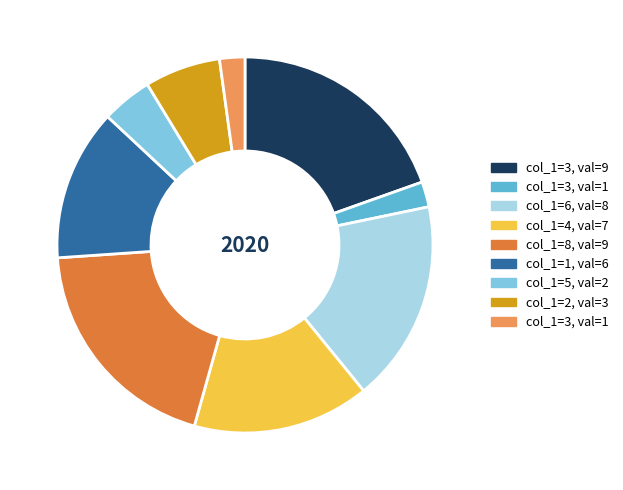

Is there a majority slice in this chart?

No